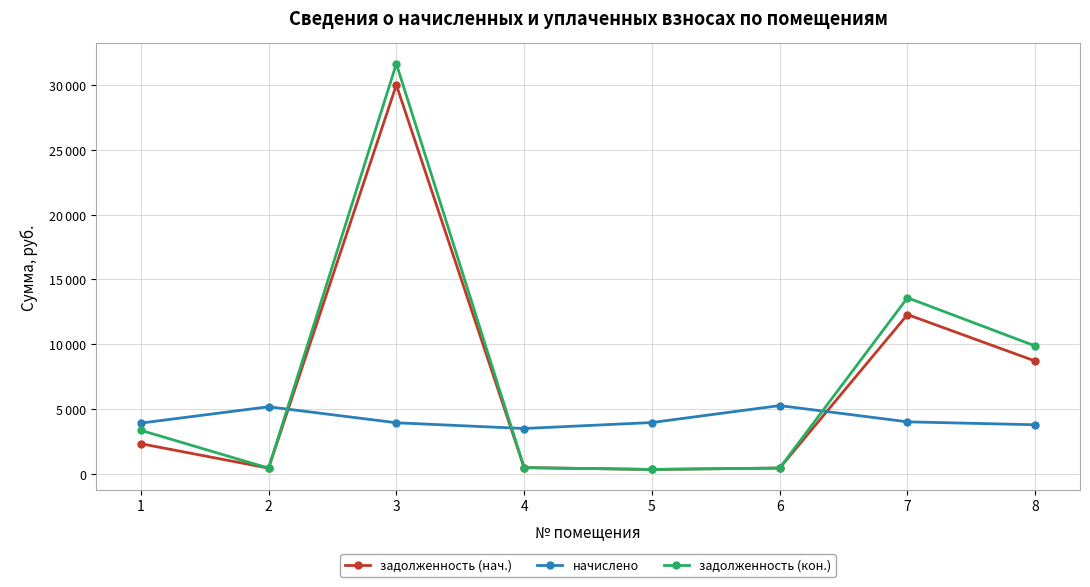

What is the difference between the highest and lowest values at 2?

4740.3